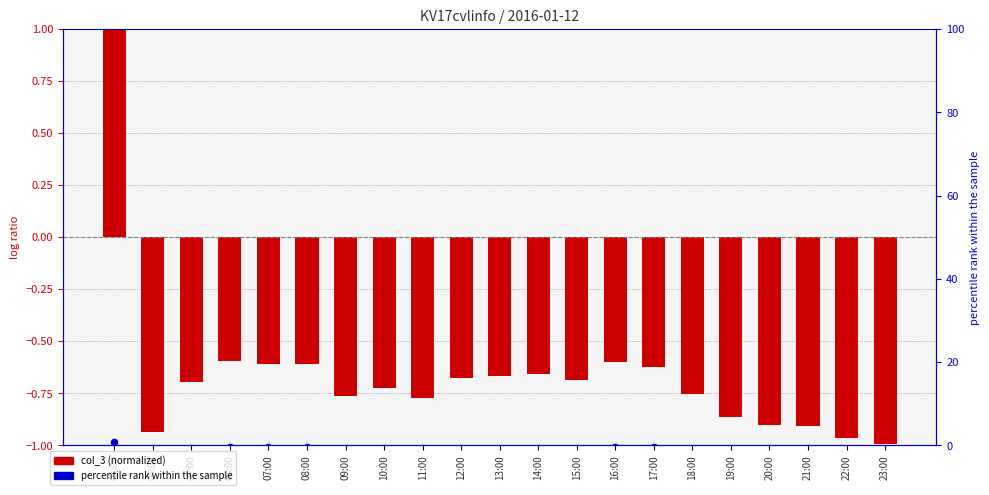

Which series has the largest total across all categories?

percentile rank within the sample